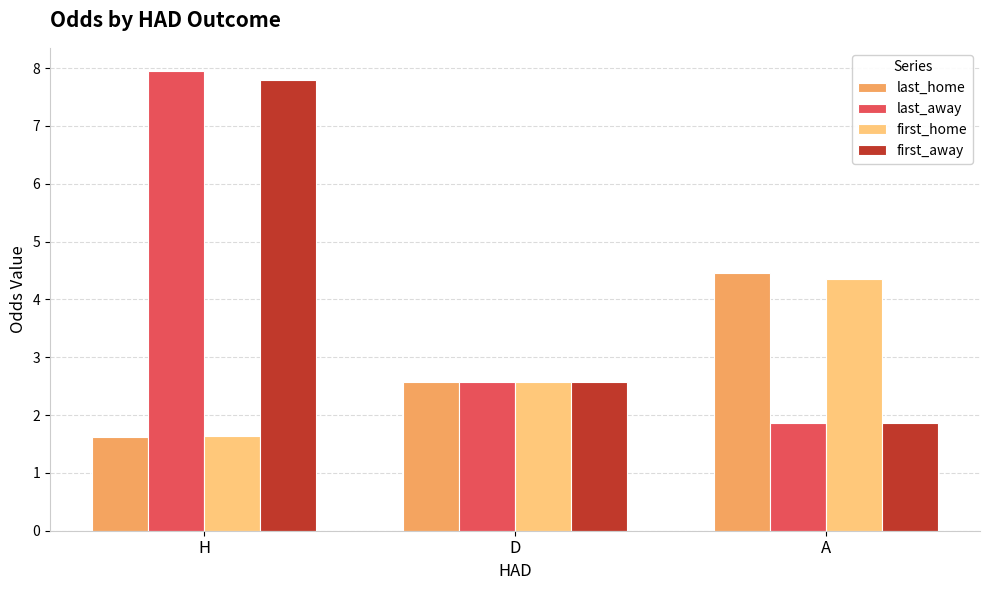

How many bars are there in each group?

4